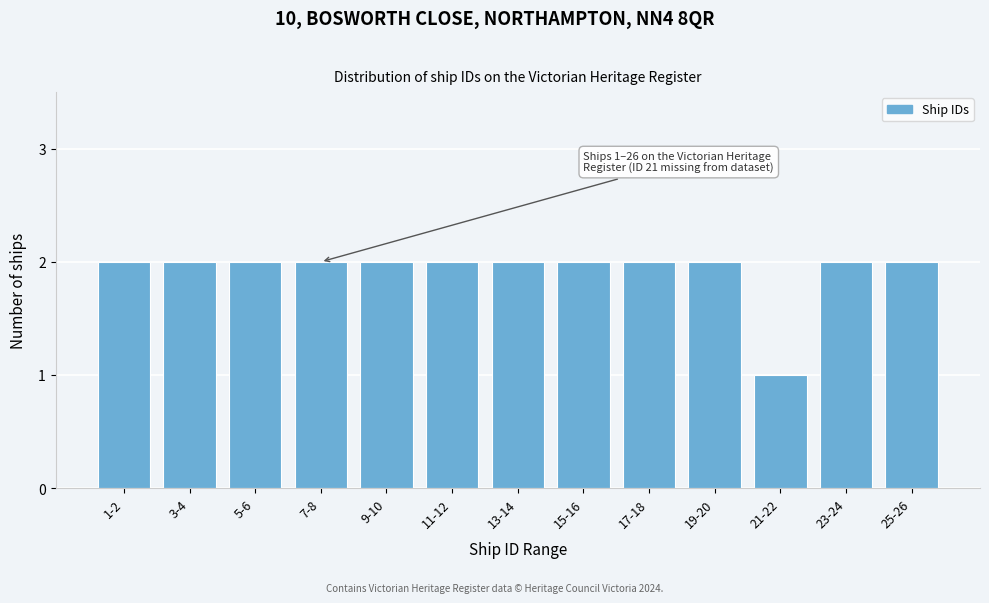

Reading left to right, what are all the values shown in this chart?

1-2=2	3-4=2	5-6=2	7-8=2	9-10=2	11-12=2	13-14=2	15-16=2	17-18=2	19-20=2	21-22=1	23-24=2	25-26=2